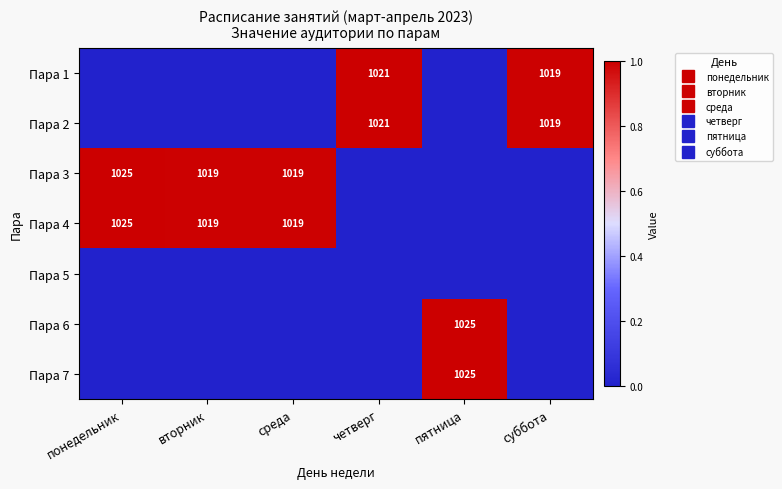

How many categories are shown in the chart?

6